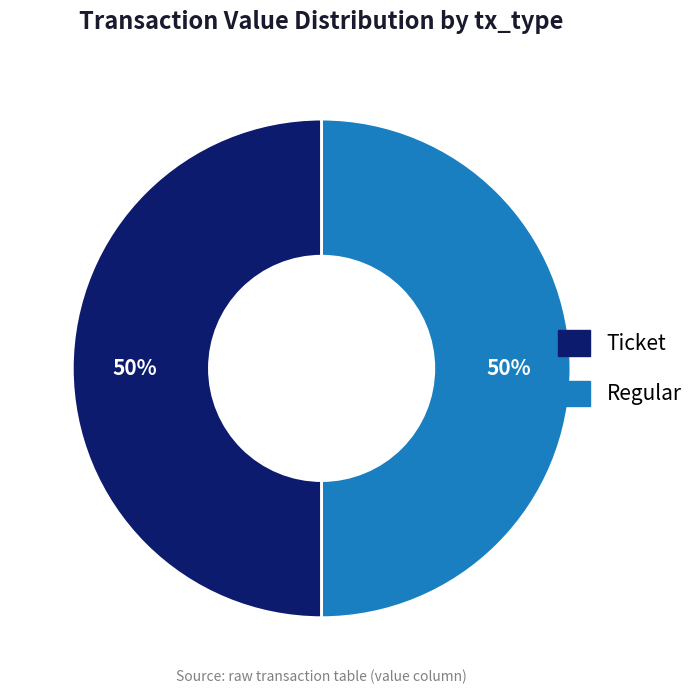

To the nearest percent, what percentage of the pie is Ticket?

50%